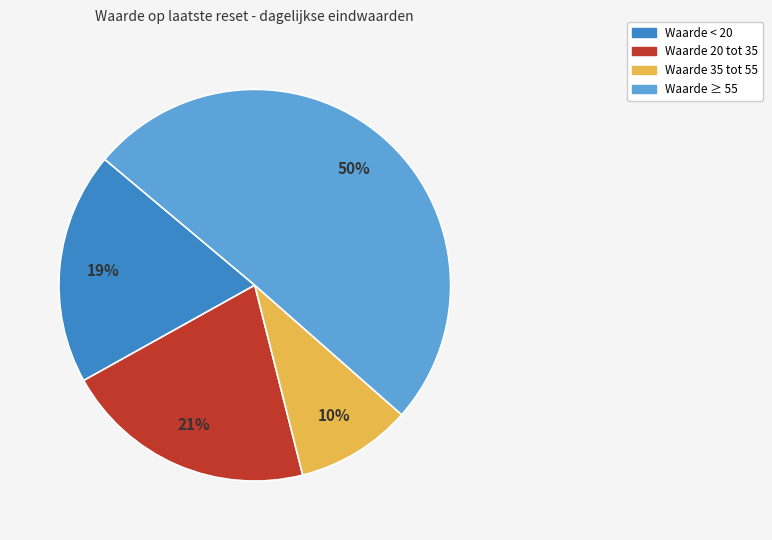

To the nearest percent, what is the average slice percentage?

25%